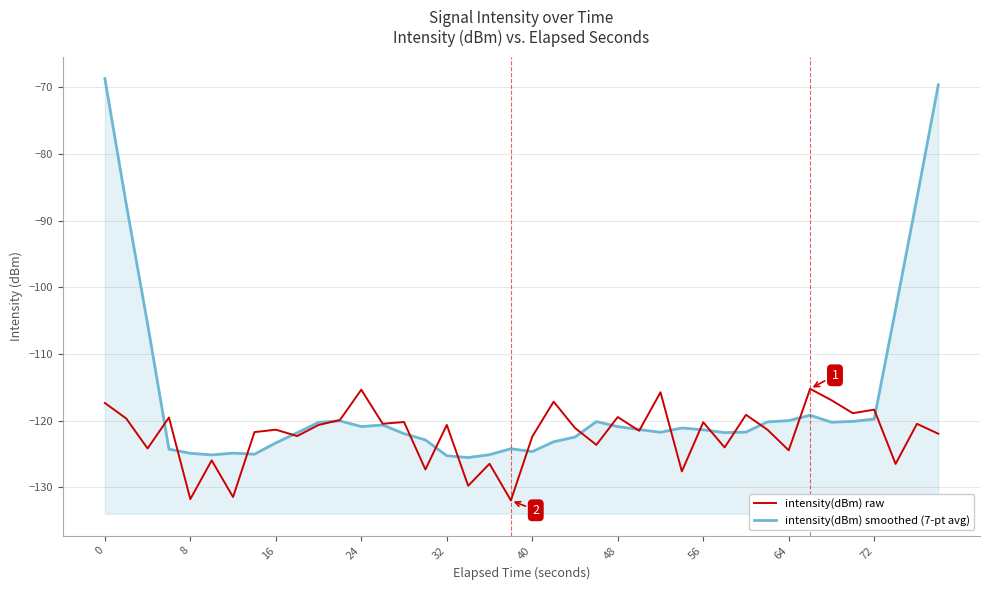

Between 0 and 28, which series saw the biggest shift?

intensity(dBm) smoothed (7-pt avg)